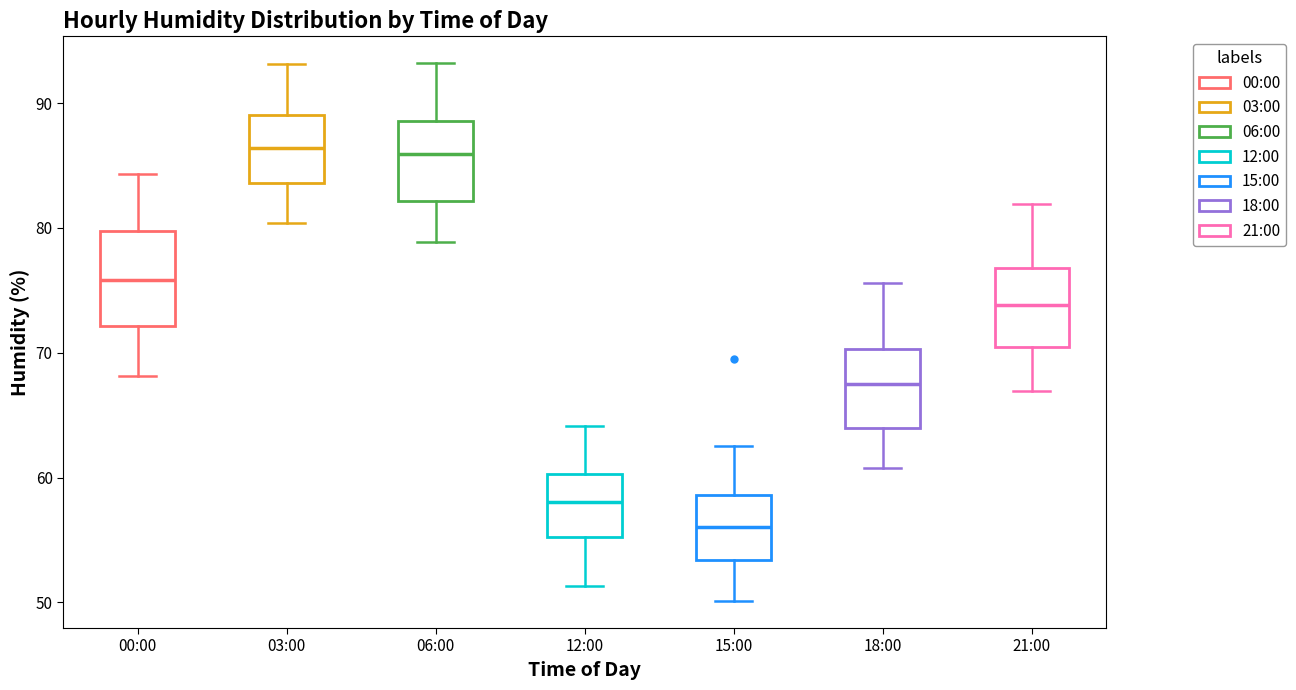

Reading left to right, transcribe this box plot: for each box, give where its median line is, the range the box spans, and where its two whiskers end, as read against the y-axis. The values are not printed on the chart, so give them approximately, as read against the axis.

00:00: median 76, box 72 to 80, whiskers 68 to 84
03:00: median 86, box 84 to 89, whiskers 80 to 93
06:00: median 86, box 82 to 89, whiskers 79 to 93
12:00: median 58, box 55 to 60, whiskers 51 to 64
15:00: median 56, box 53 to 59, whiskers 50 to 63
18:00: median 68, box 64 to 70, whiskers 61 to 76
21:00: median 74, box 71 to 77, whiskers 67 to 82